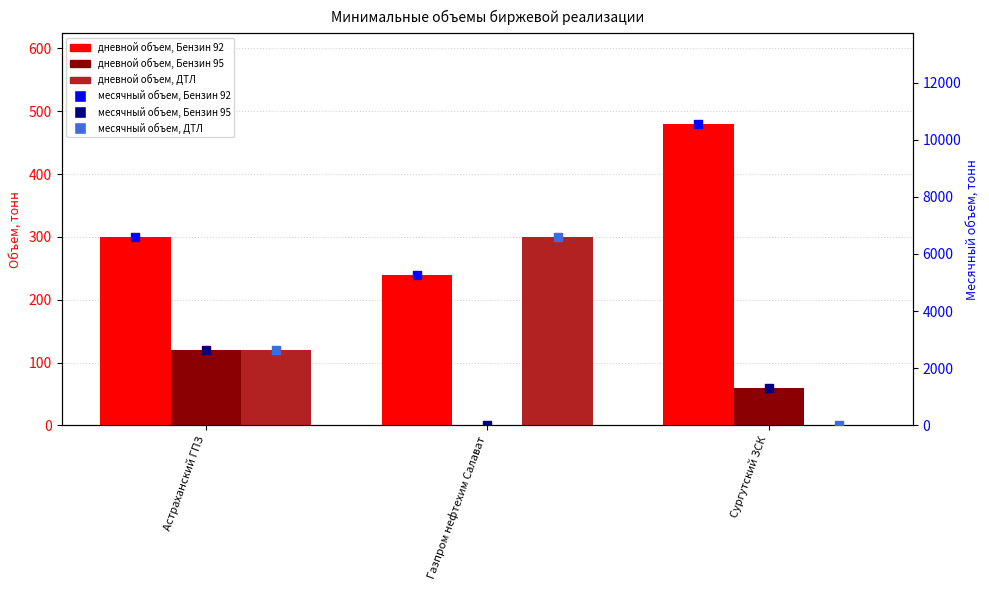

Is the value of месячный 92 at Астраханский ГПЗ greater than the value of 92 (дневной) at Сургутский ЗСК?

Yes